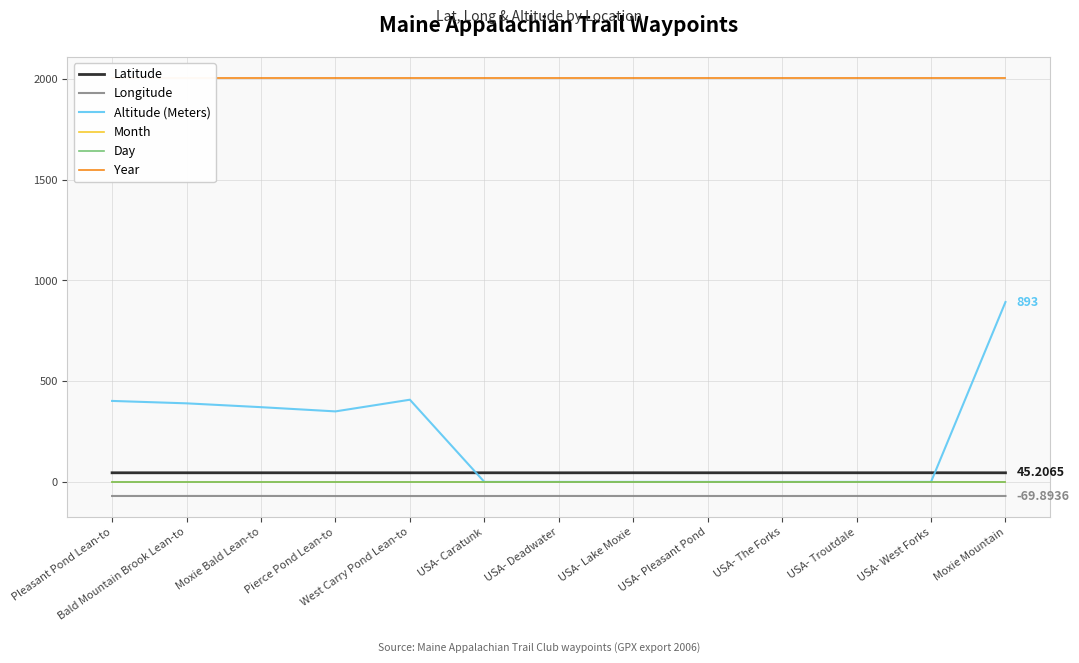

Does the chart have visible grid lines?

Yes